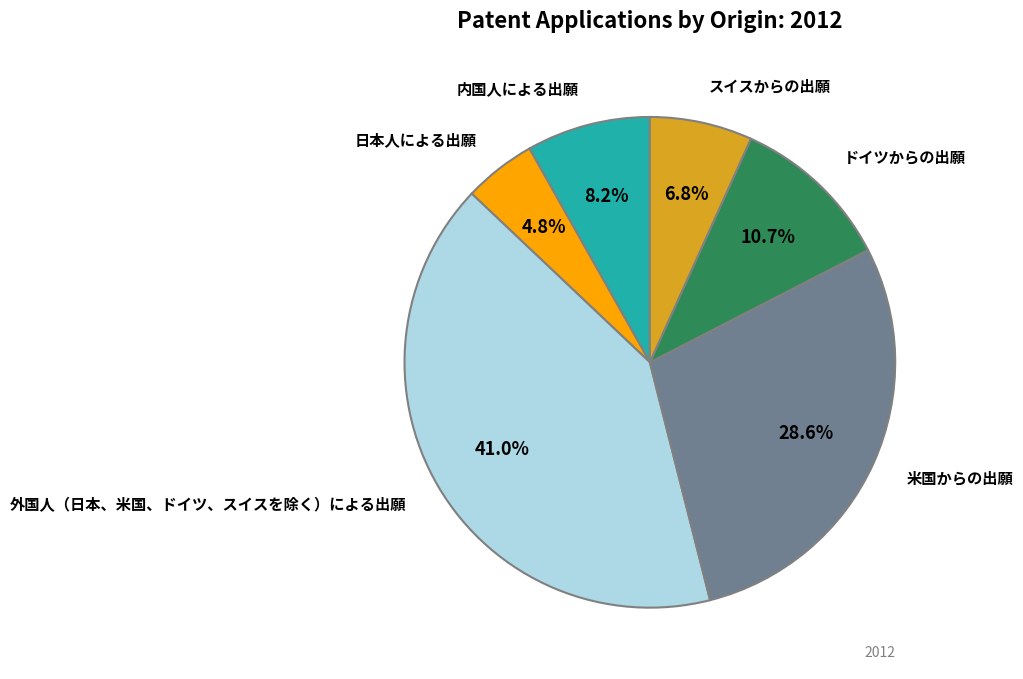

How many slices are in this pie chart?

6